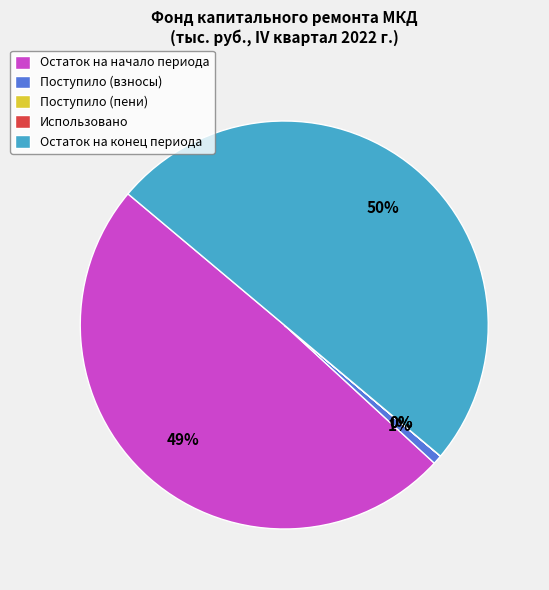

To the nearest percent, what is the average slice percentage?

20%